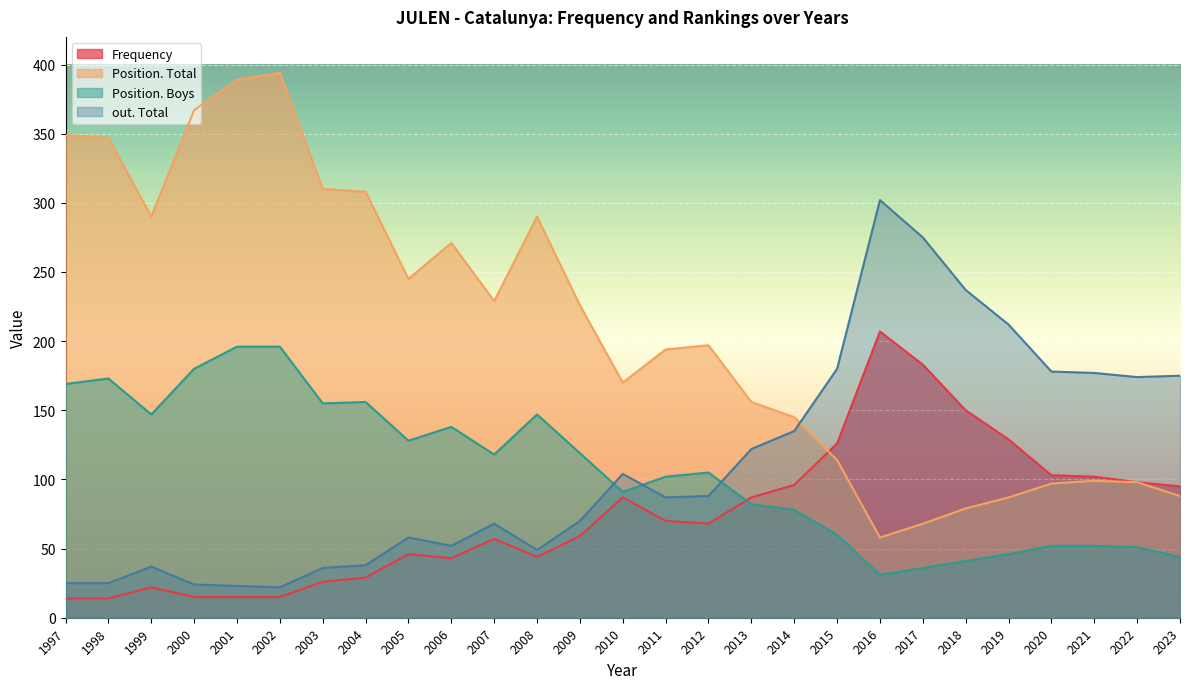

Rank the categories by Frequency value from lowest to highest.

1997, 1998, 2000, 2001, 2002, 1999, 2003, 2004, 2006, 2008, 2005, 2007, 2009, 2012, 2011, 2010, 2013, 2023, 2014, 2022, 2021, 2020, 2015, 2019, 2018, 2017, 2016